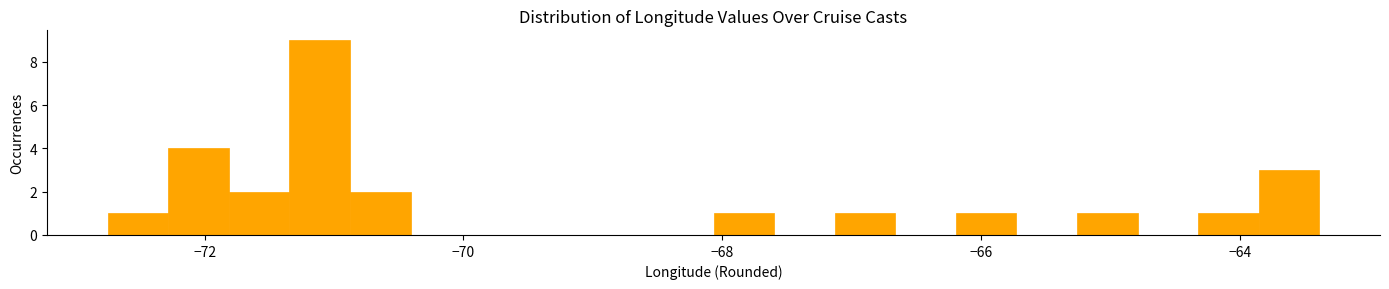

Around what value on the x-axis is the tallest bar? Give the approximate position of its centre, as read against the axis.

-71.2